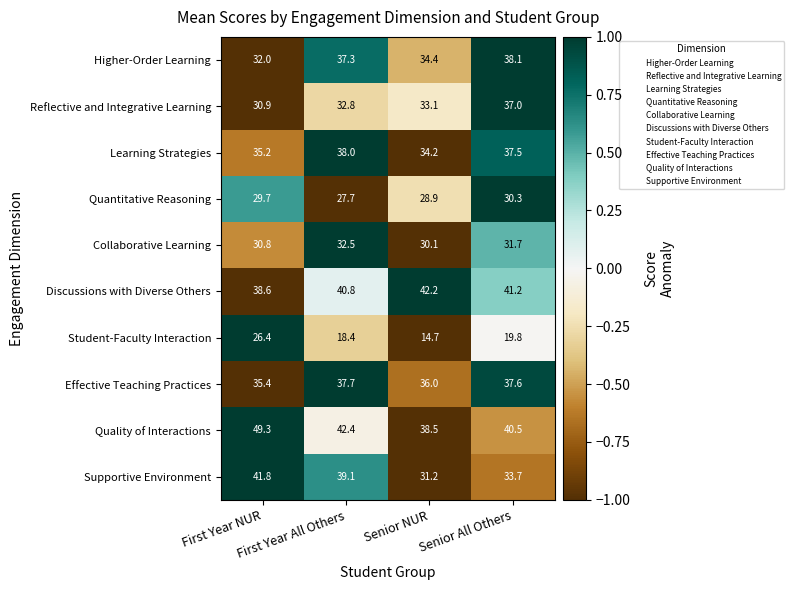

Which series has the largest total across all categories?

Quality of Interactions